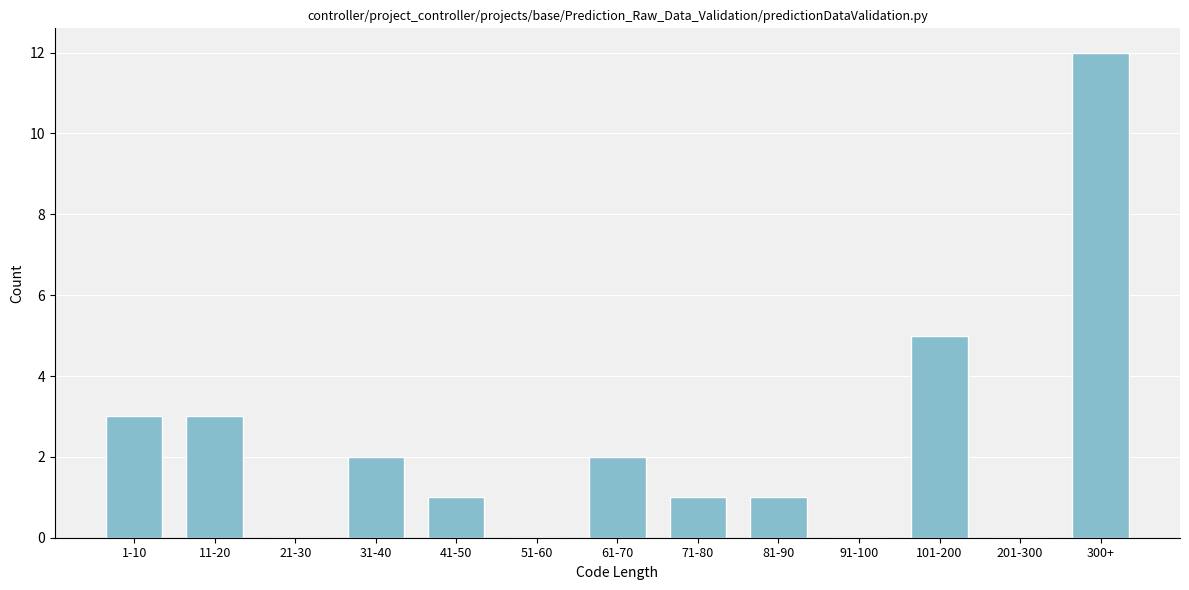

Reading left to right, list all the values displayed in this chart.

1-10=3	11-20=3	21-30=0	31-40=2	41-50=1	51-60=0	61-70=2	71-80=1	81-90=1	91-100=0	101-200=5	201-300=0	300+=12